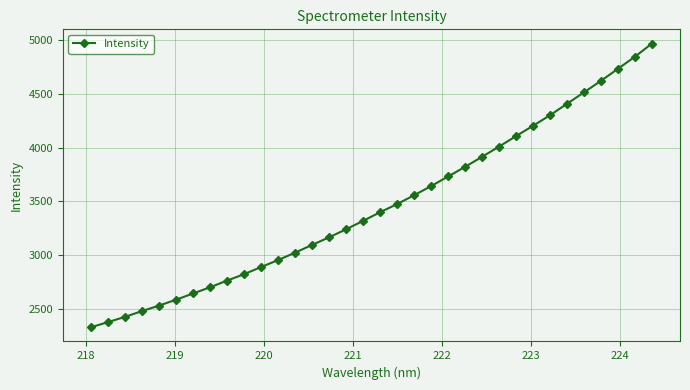

What is the difference between the maximum and minimum values?

2641.5